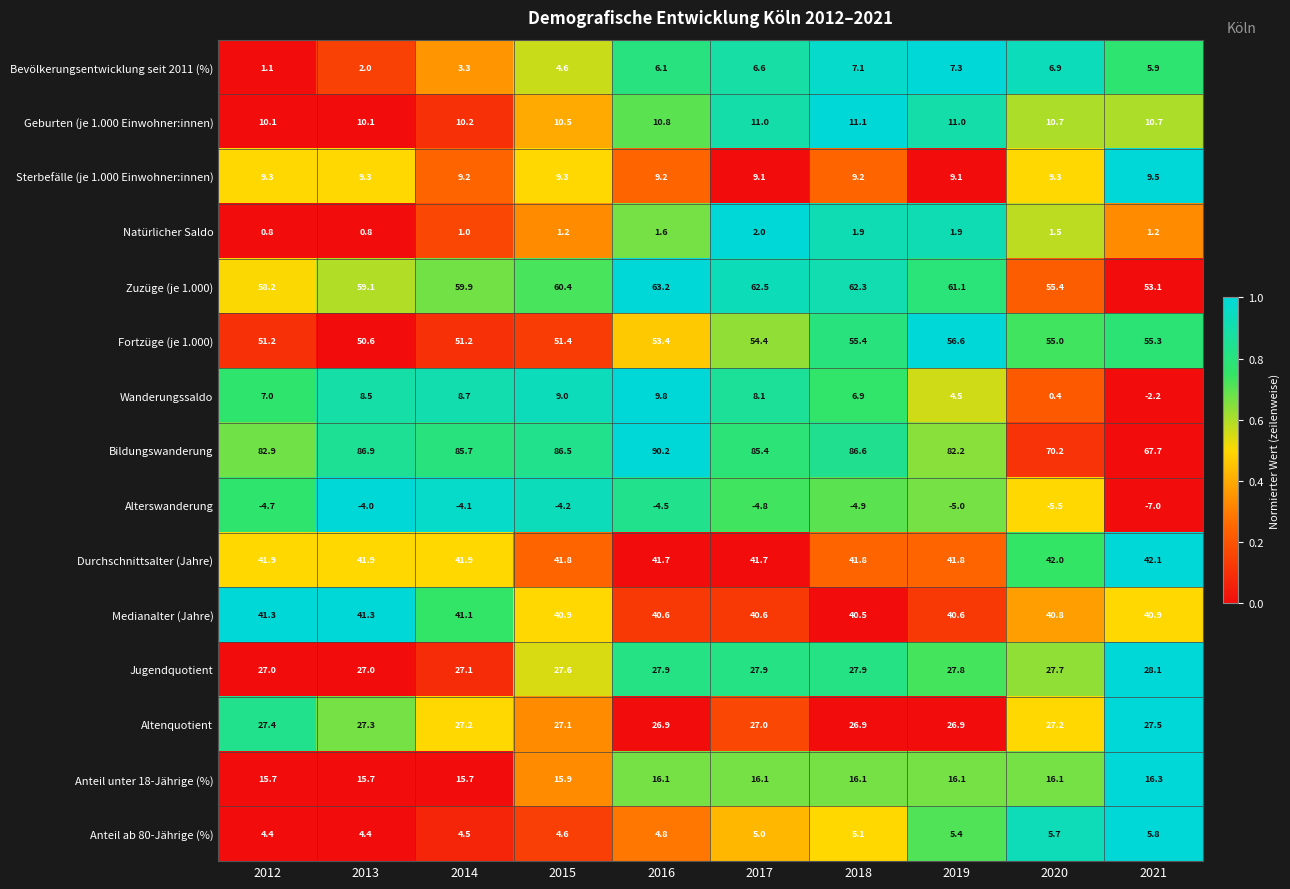

Is the value of Wanderungssaldo at 2012 greater than the value of Medianalter (Jahre) at 2013?

No